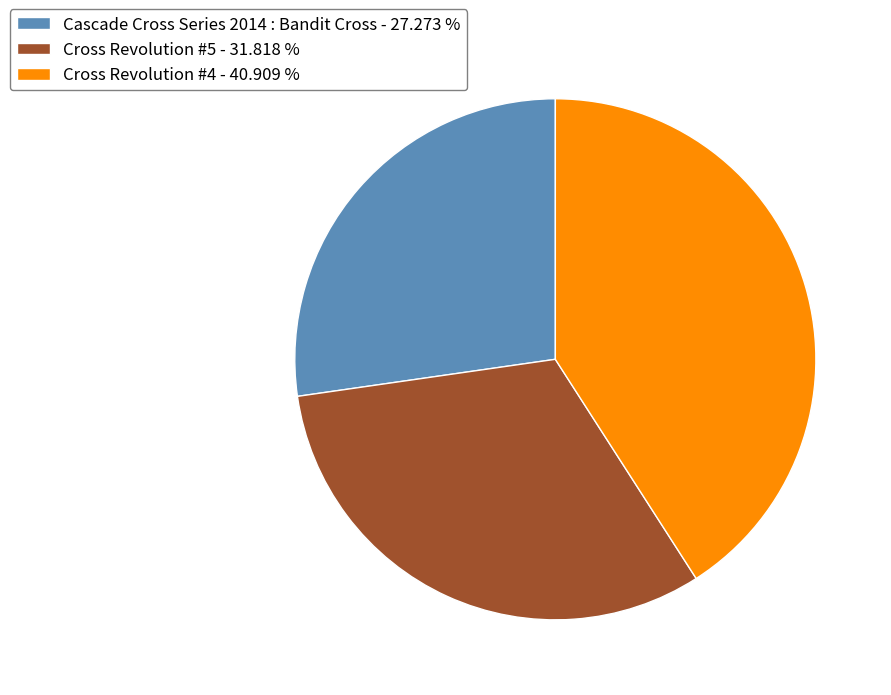

What is the ratio of the value at Cross Revolution #5 - 31.818 % to the value at Cross Revolution #4 - 40.909 %?

0.8